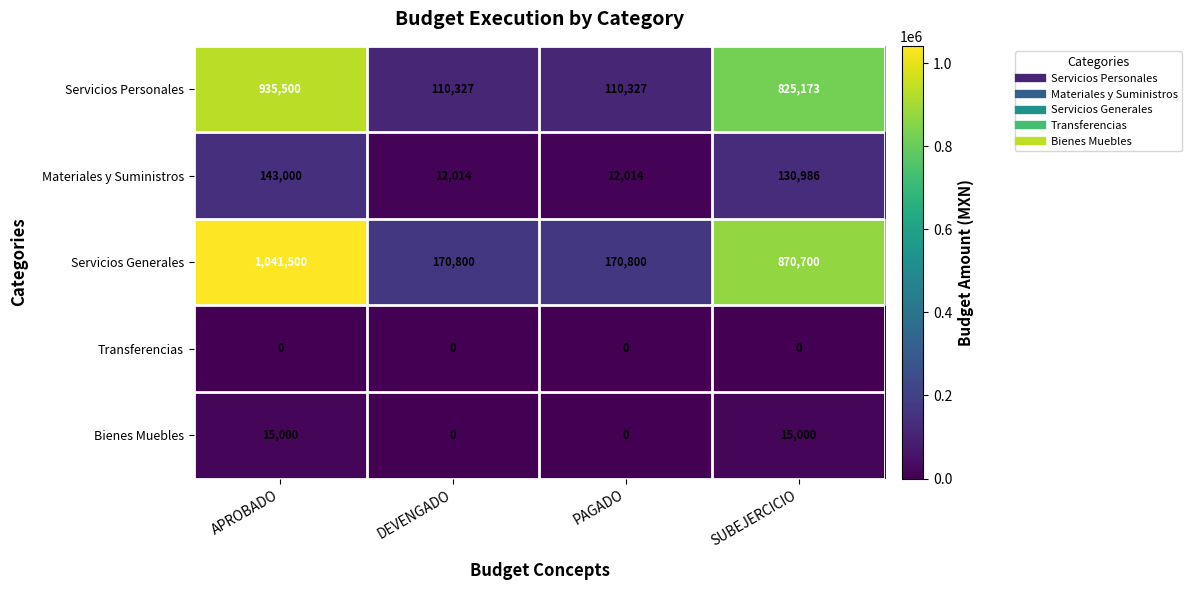

How many values in the Materiales y Suministros series are below 130986?

2